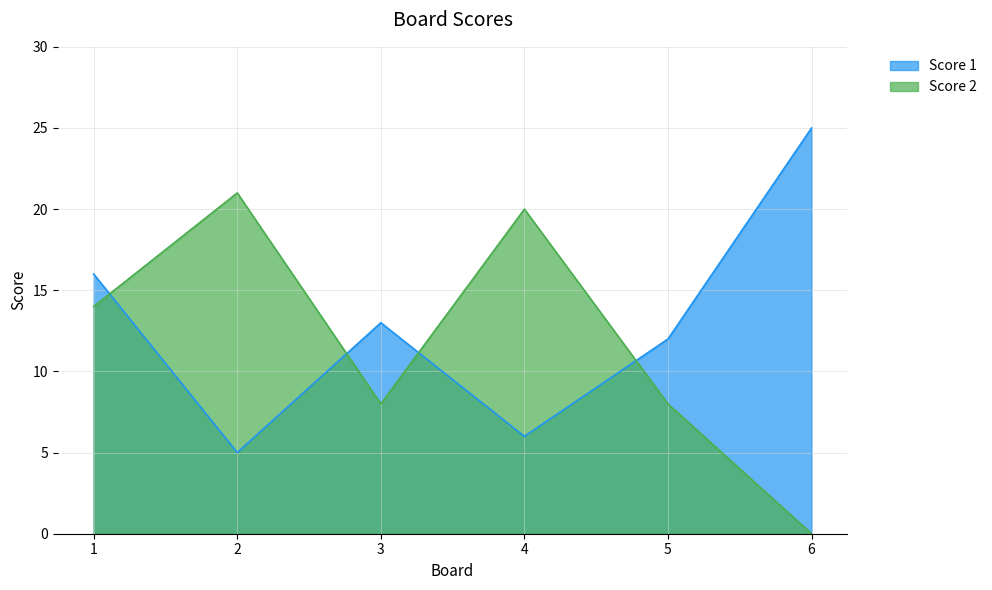

What is the value of the Score 2 point at the 2nd from the left?

21